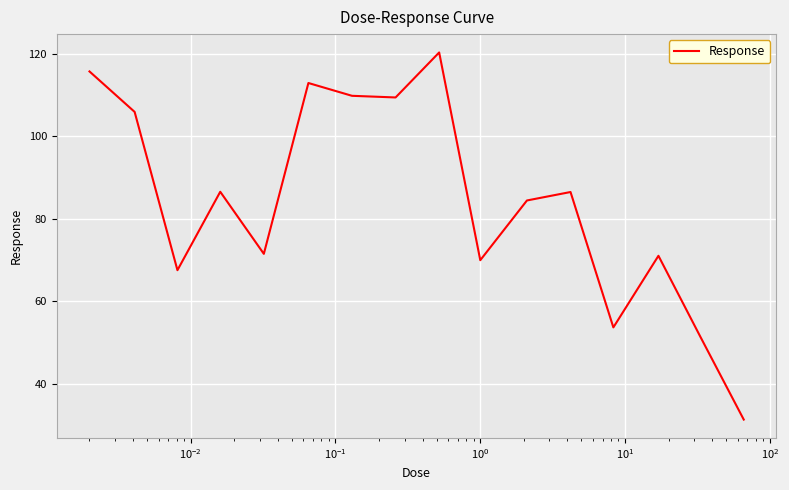

How many interior local valleys (lower than both neighbors) does the data have?

5